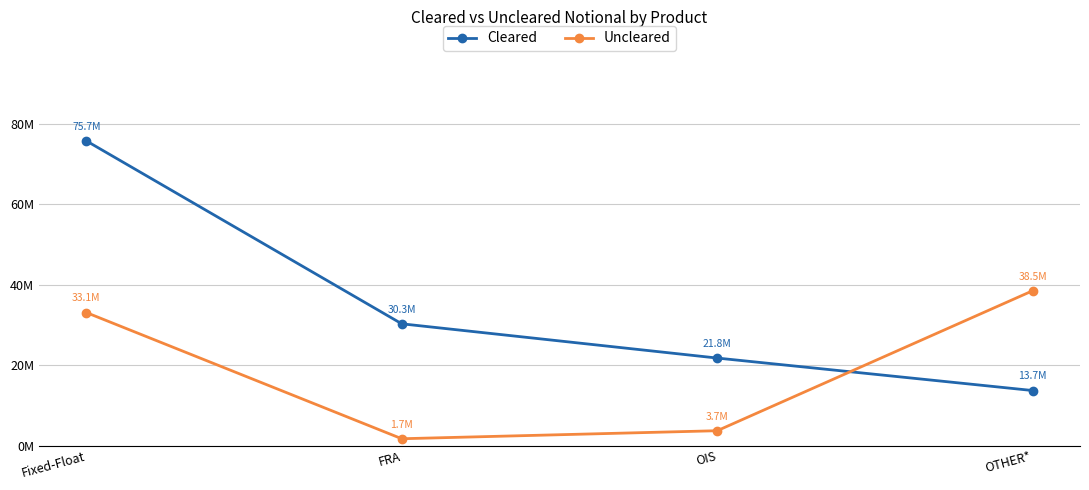

Reading left to right, what are all the values shown in this chart?

Cleared: 75747452	30288559	21777739	13707405
Uncleared: 33088426	1728655	3721371	38506612